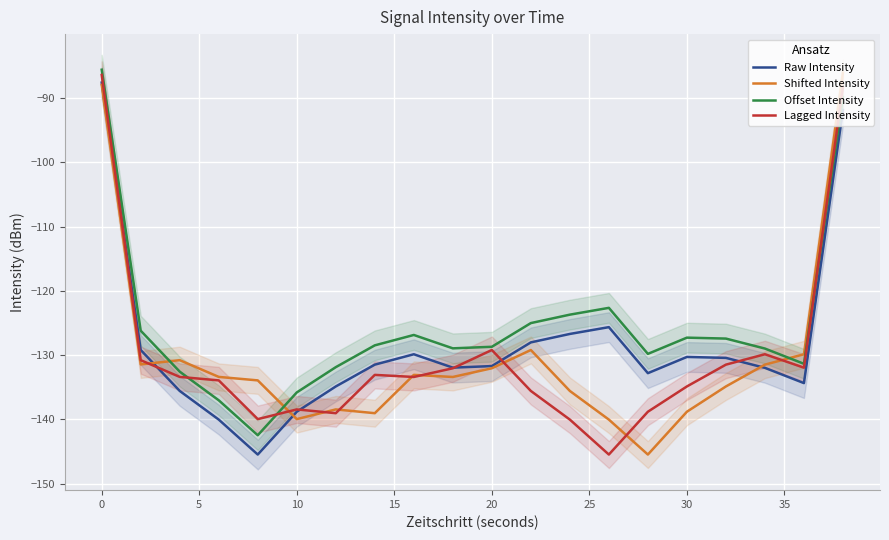

True or false: Lagged Intensity has a value of -230.2 at 10.

False